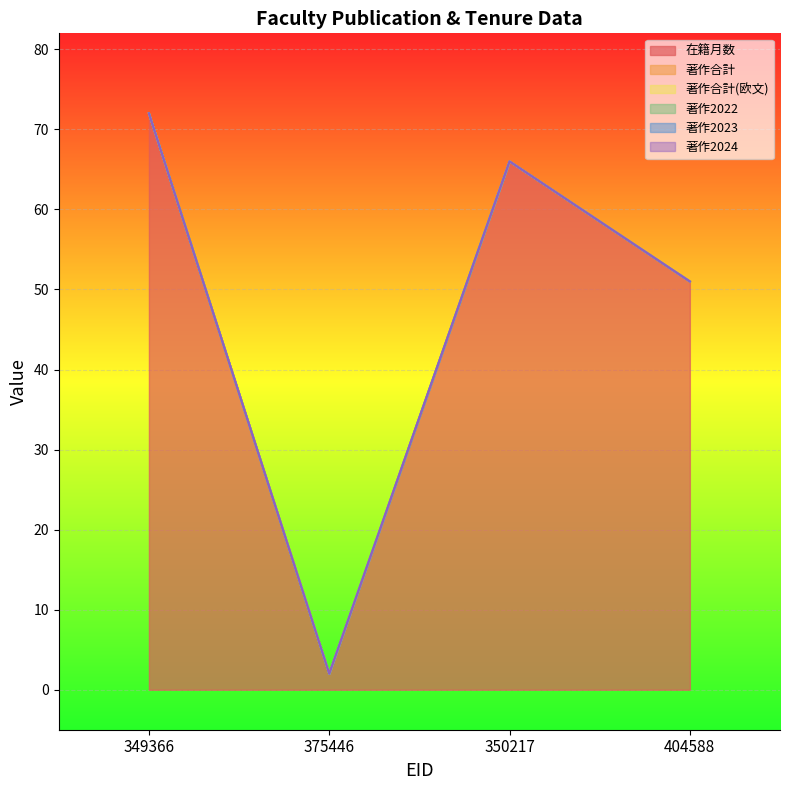

Does the chart display data point markers on the line(s)?

No